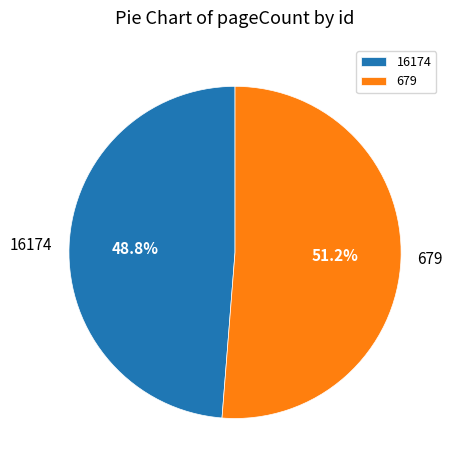

Does any single category account for the majority?

Yes